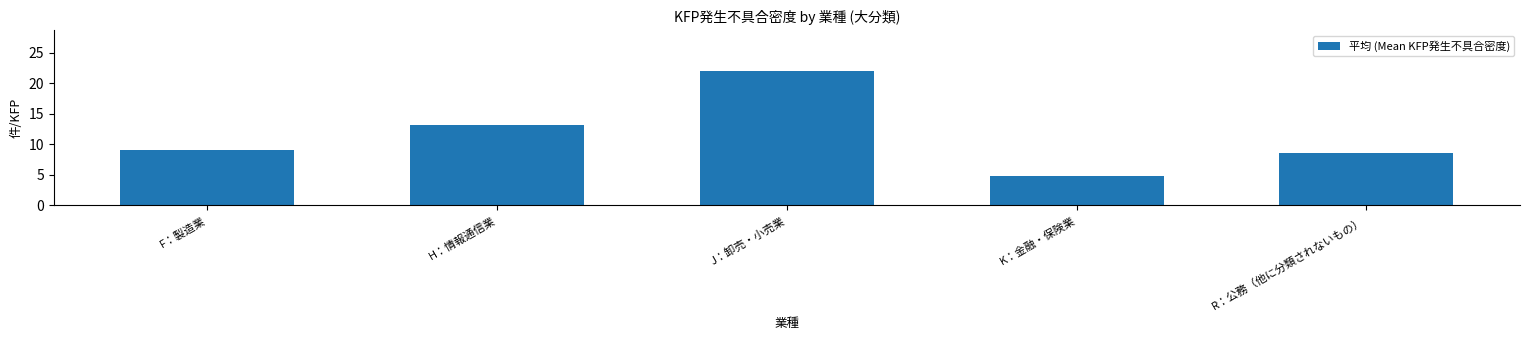

Does the chart contain stacked bars?

No